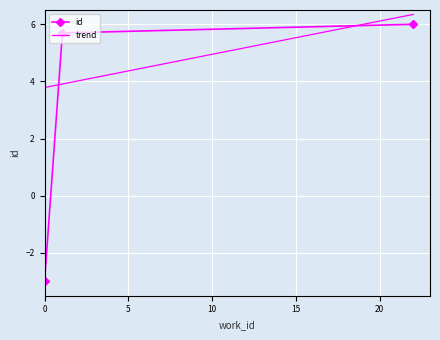

What is the smallest value displayed?

-3.0